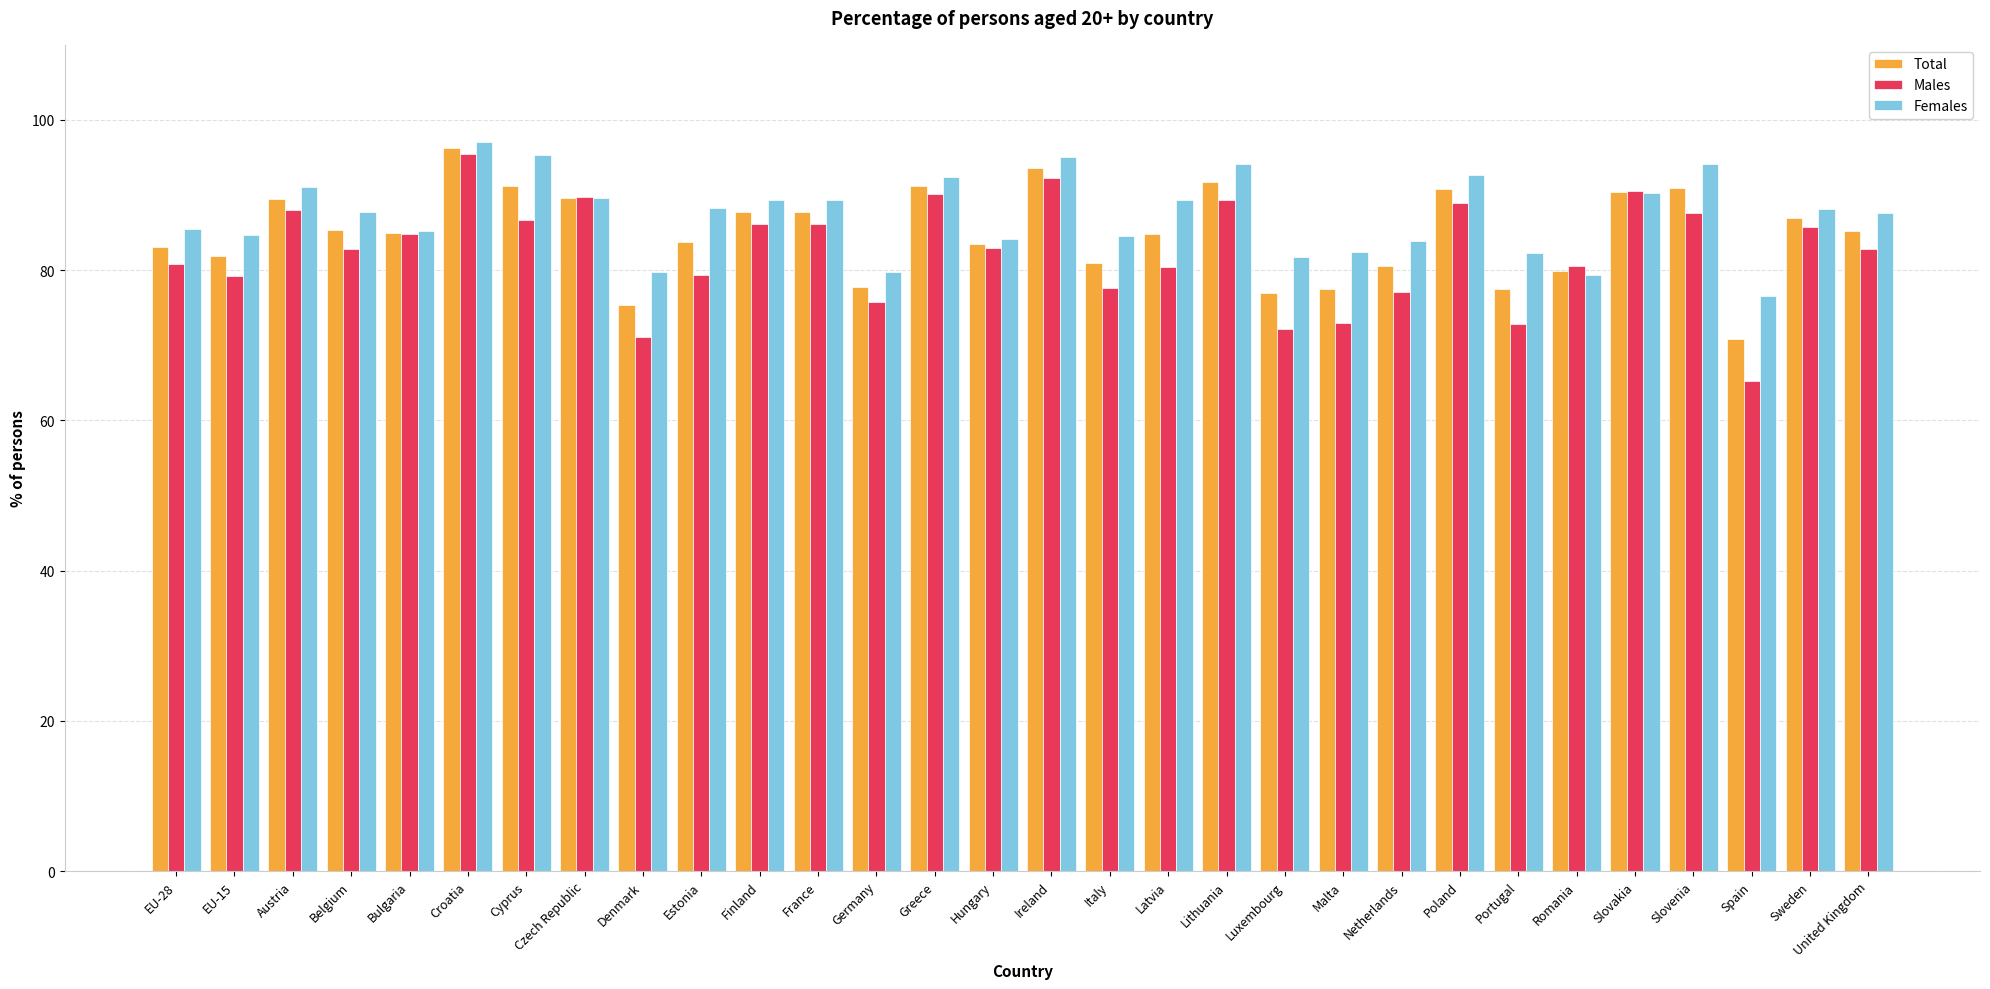

Is the value of Total at Malta greater than the value of Females at Netherlands?

No